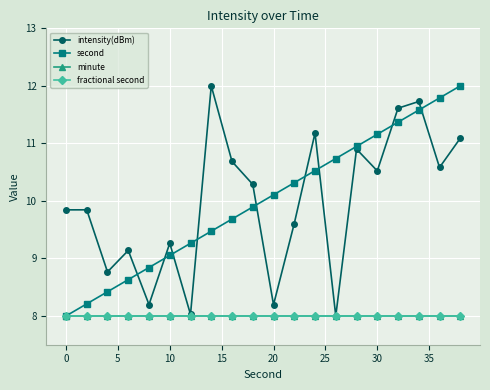

What are all the series names shown in the legend?

intensity(dBm), second, minute, fractional second